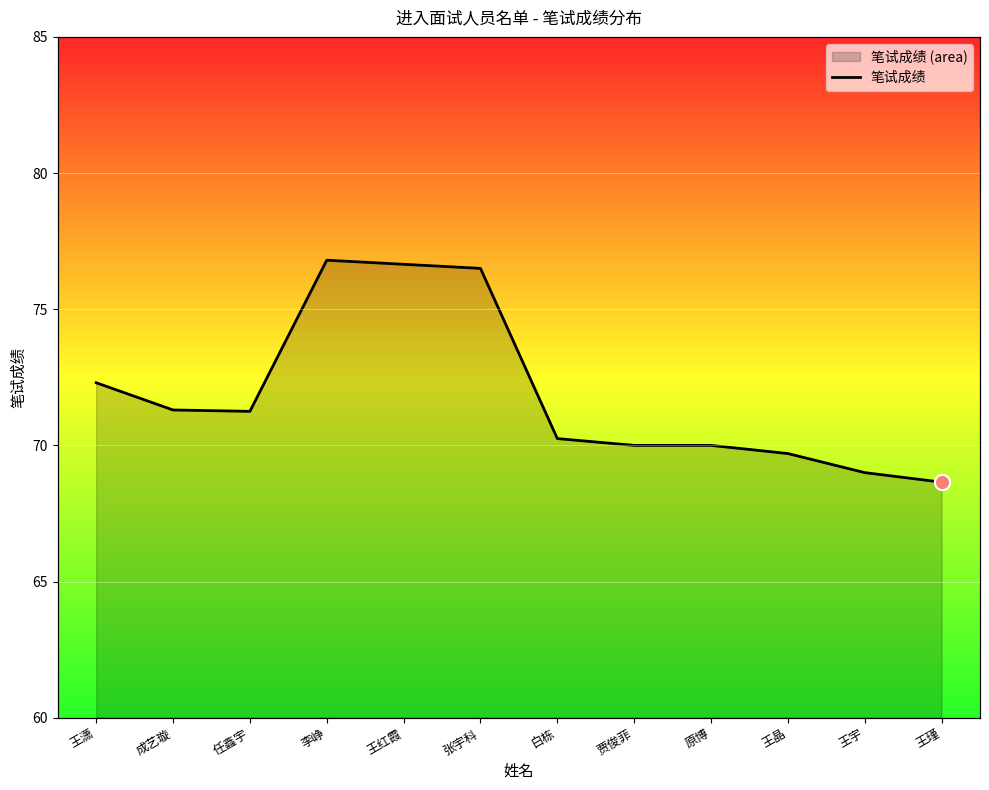

Which has a higher value, 王瑾 or 白栋?

白栋